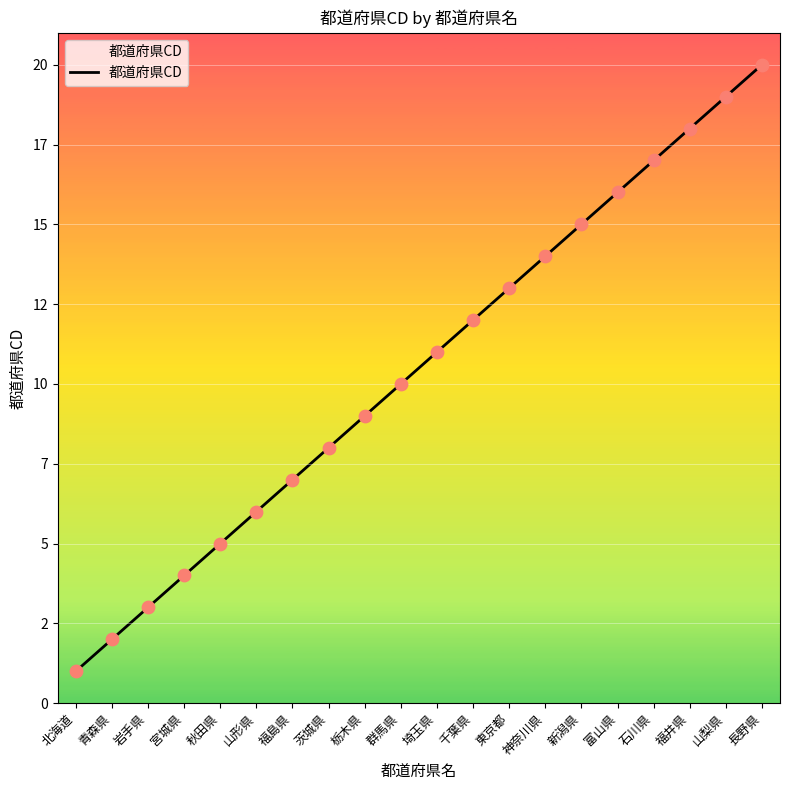

What is the ratio of the value at 福井県 to the value at 宮城県?

4.5